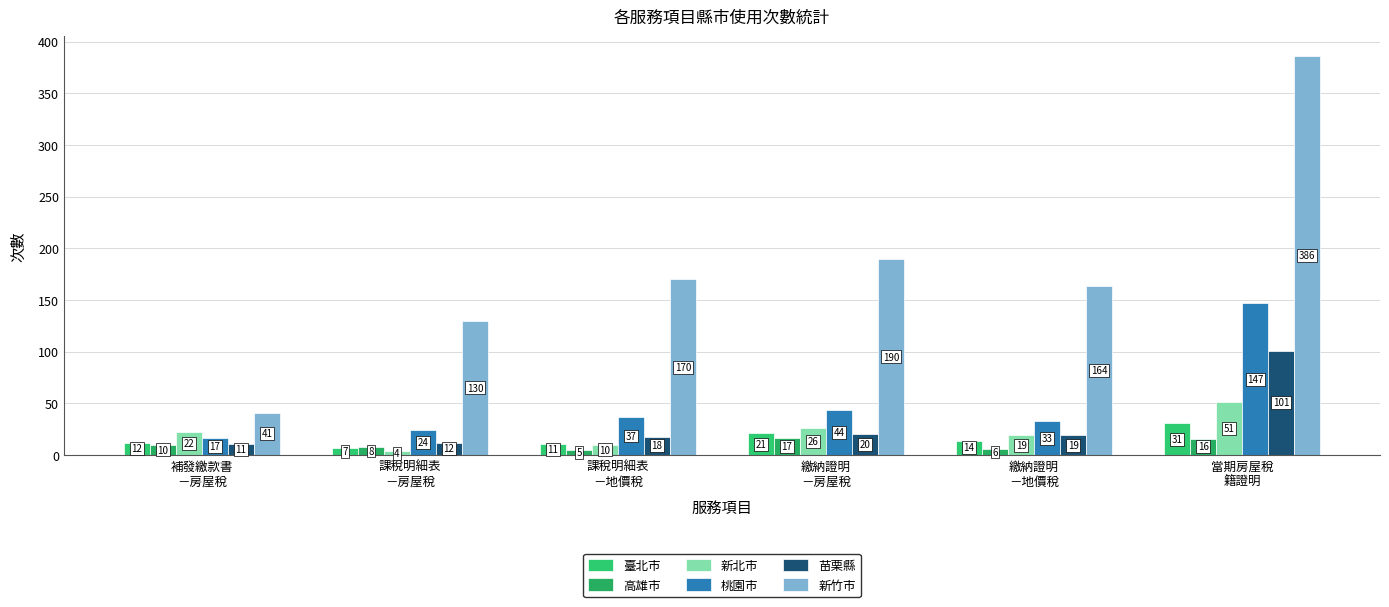

The 高雄市 series shows 8 at 課稅明細表
－房屋稅. True or false?

True